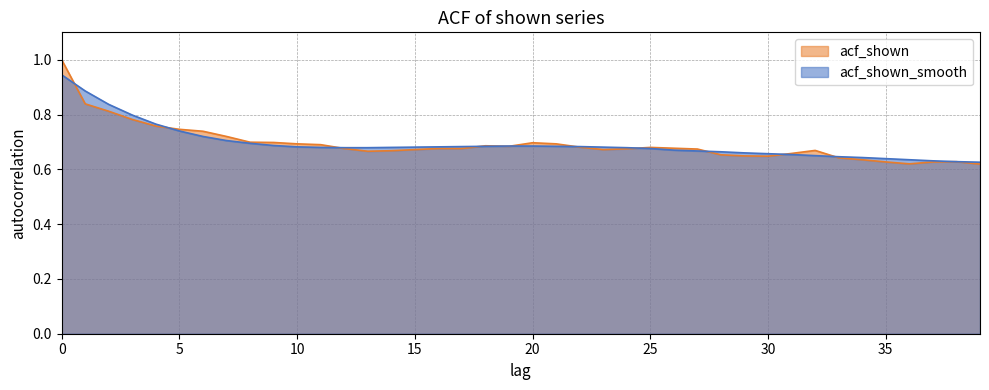

What value does the acf_shown series have at 12?

0.7